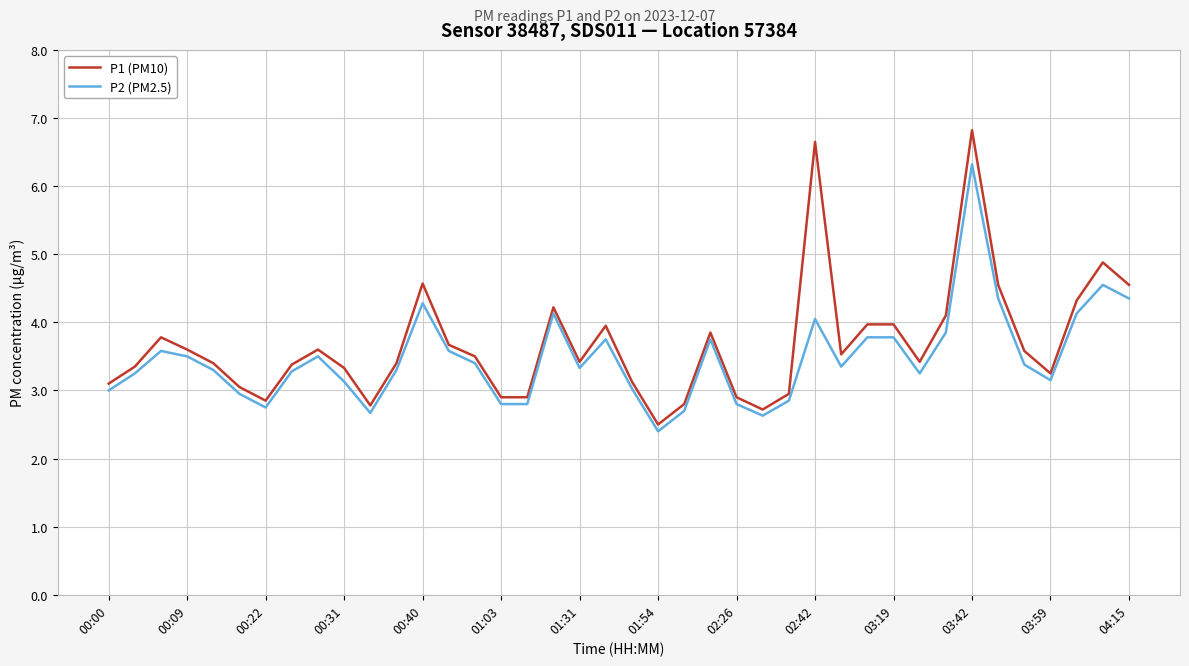

List the series in order of their peak value, highest first.

P1 (PM10), P2 (PM2.5)